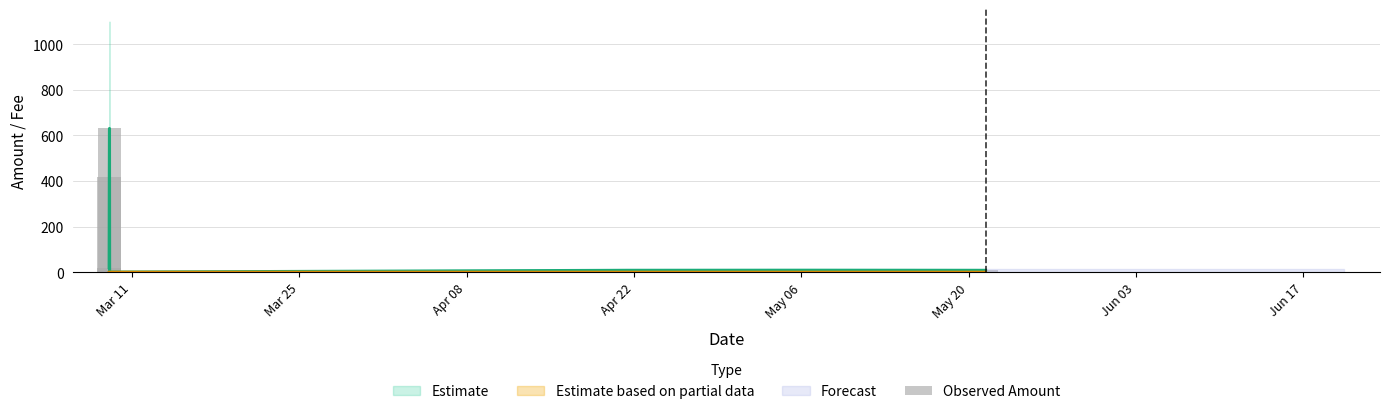

What is the label of the 4th bar from the right?

Apr 22